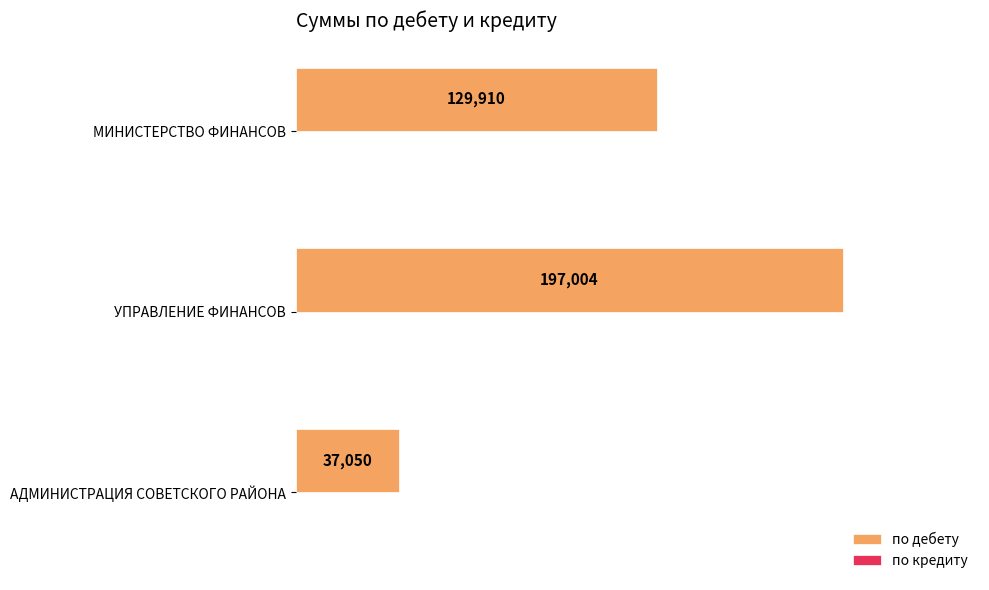

What is the smallest value displayed?

37050